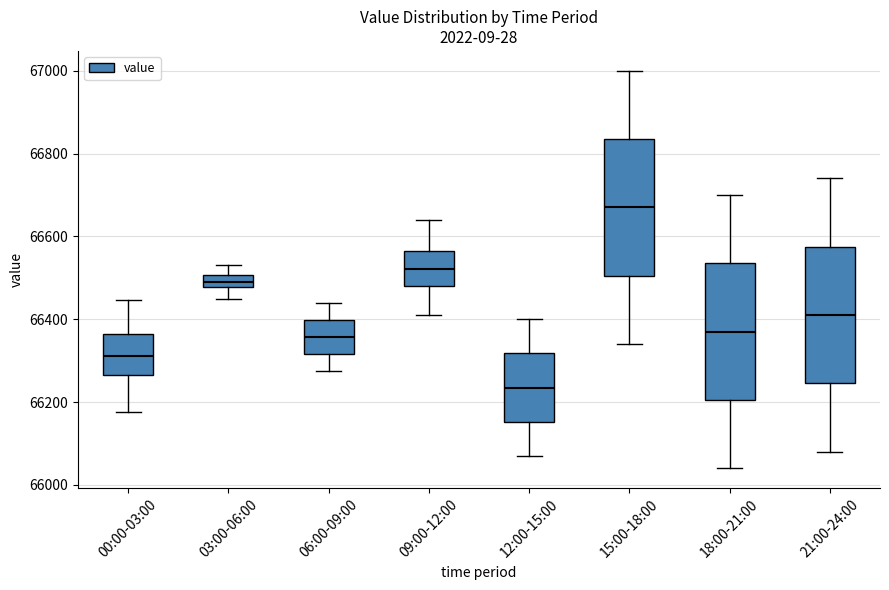

Reading left to right, transcribe this box plot: for each box, give where its median line is, the range the box spans, and where its two whiskers end, as read against the y-axis. The values are not printed on the chart, so give them approximately, as read against the axis.

00:00-03:00: median 66320, box 66260 to 66360, whiskers 66180 to 66440
03:00-06:00: median 66500 (inside the box), box 66480 to 66500, whiskers 66460 to 66540
06:00-09:00: median 66360, box 66320 to 66400, whiskers 66280 to 66440
09:00-12:00: median 66520, box 66480 to 66560, whiskers 66420 to 66640
12:00-15:00: median 66240, box 66160 to 66320, whiskers 66080 to 66400
15:00-18:00: median 66680, box 66500 to 66840, whiskers 66340 to 67000
18:00-21:00: median 66380, box 66200 to 66540, whiskers 66040 to 66700
21:00-24:00: median 66420, box 66240 to 66580, whiskers 66080 to 66740